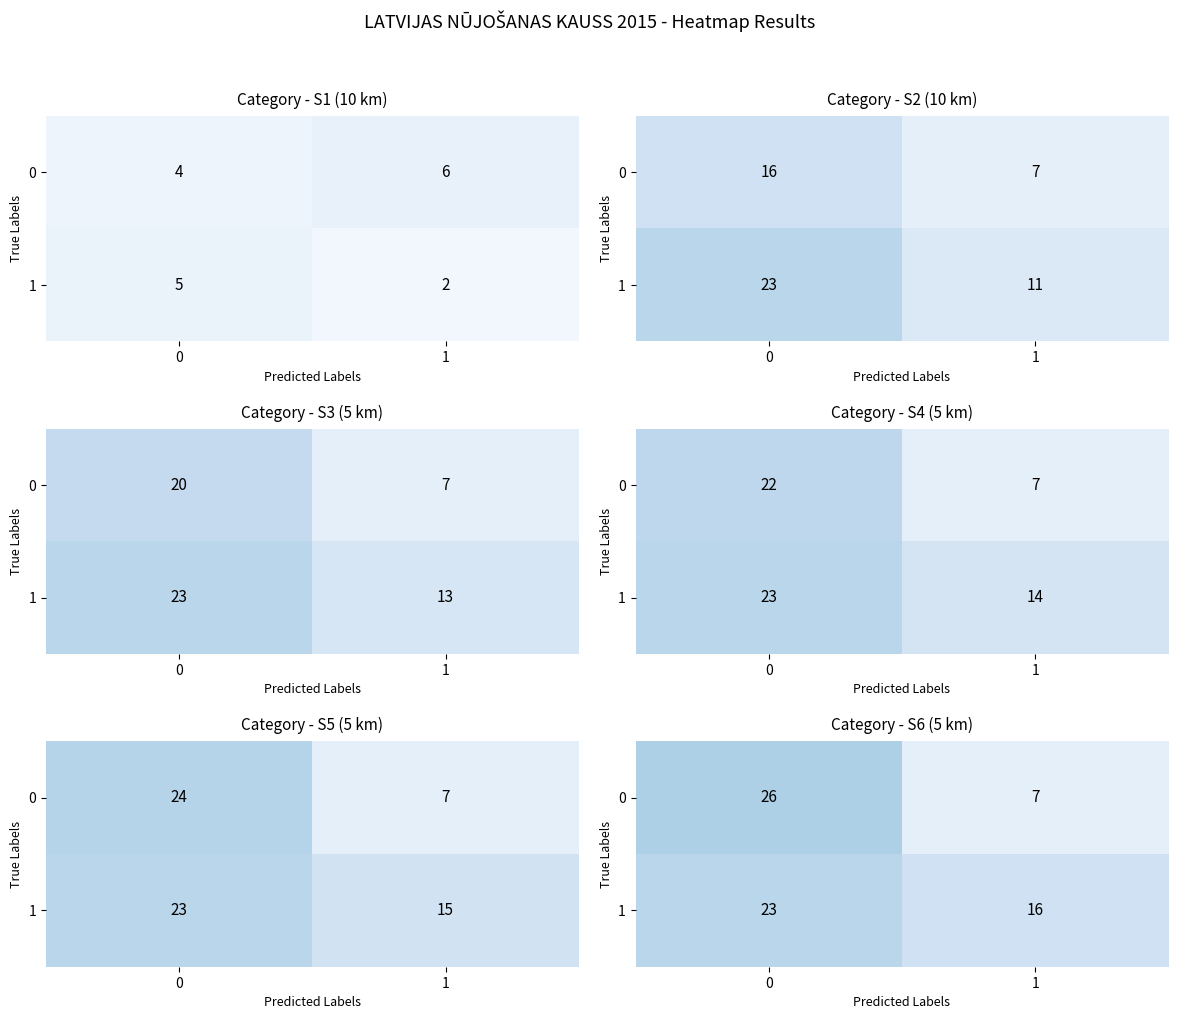

The 0 series shows 26 at 0. True or false?

True